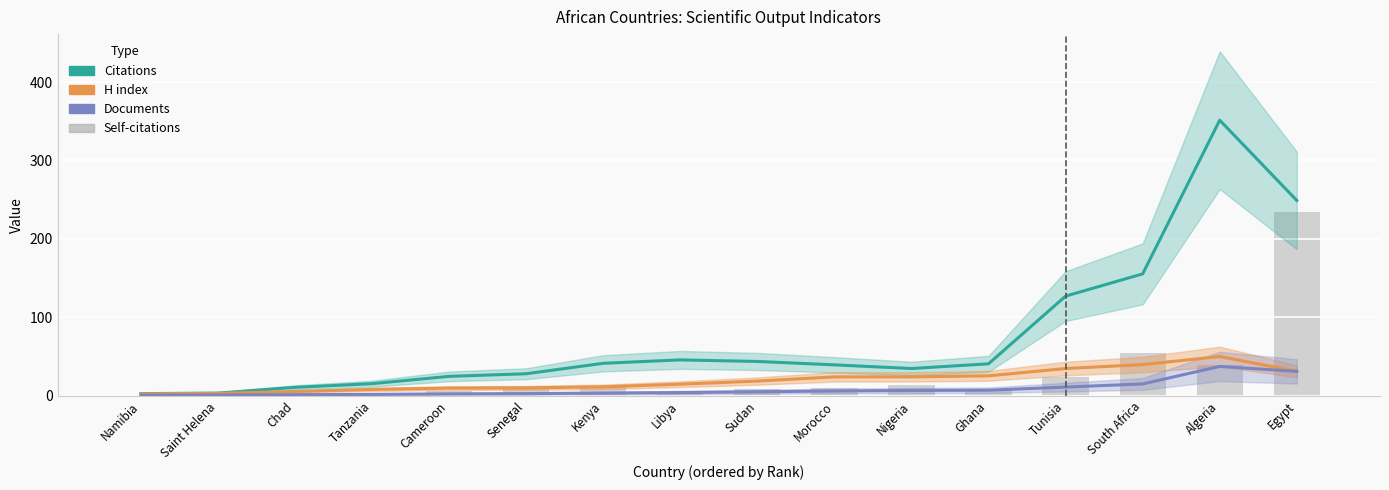

Rank the categories by Documents value from lowest to highest.

Namibia, Saint Helena, Chad, Tanzania, Cameroon, Senegal, Kenya, Libya, Sudan, Morocco, Nigeria, Ghana, Tunisia, South Africa, Egypt, Algeria